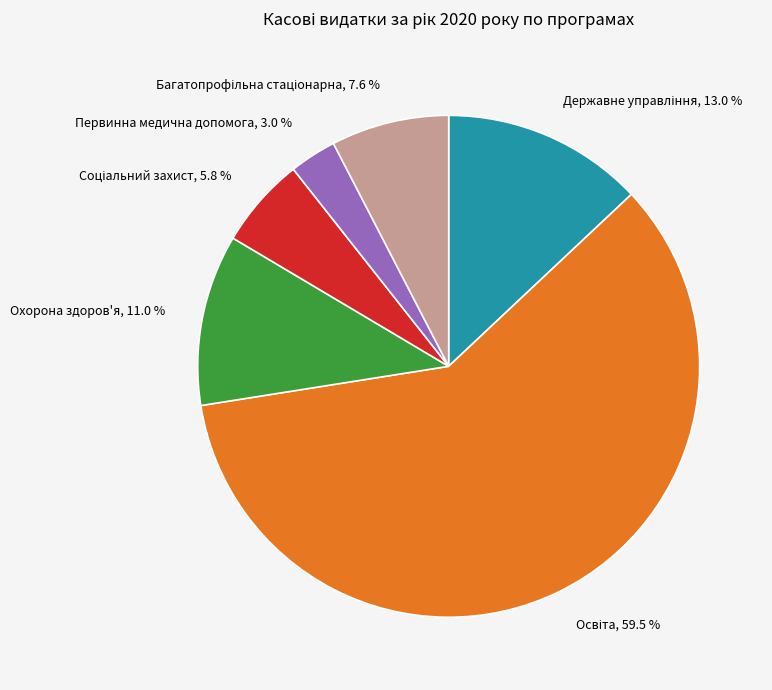

How much of the chart is everything except Охорона здоров'я, 11.0 %?

89.0%